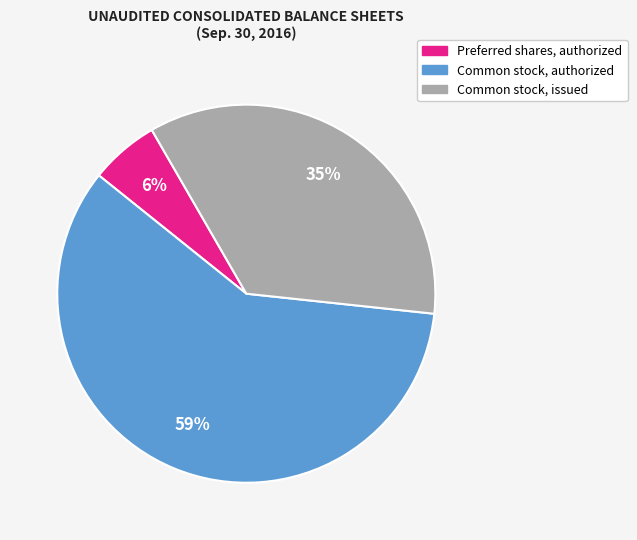

To the nearest percent, what is the average slice percentage?

33%